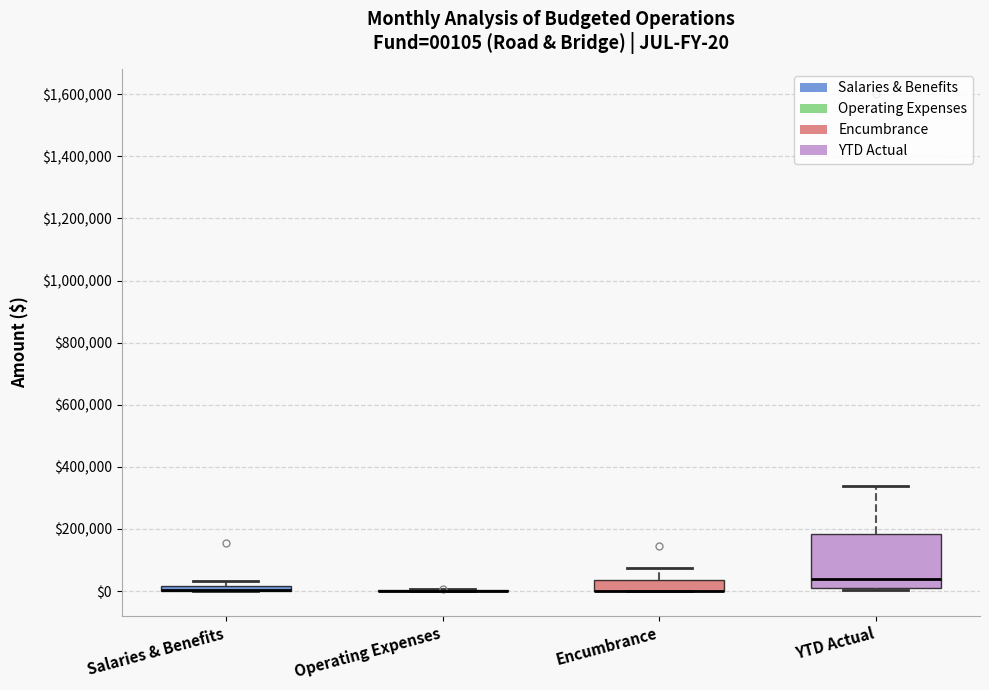

Which box is the tallest, from its lower edge to its upper edge?

YTD Actual